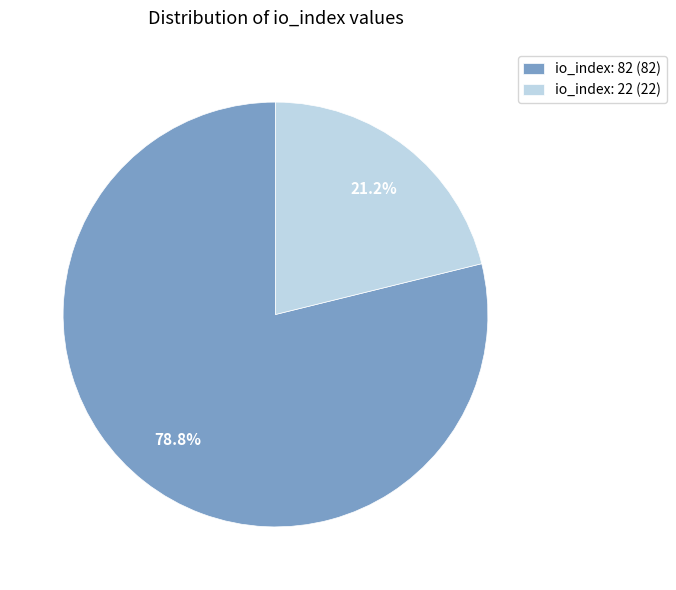

What percentage is the io_index: 82 slice, to the nearest percent?

79%